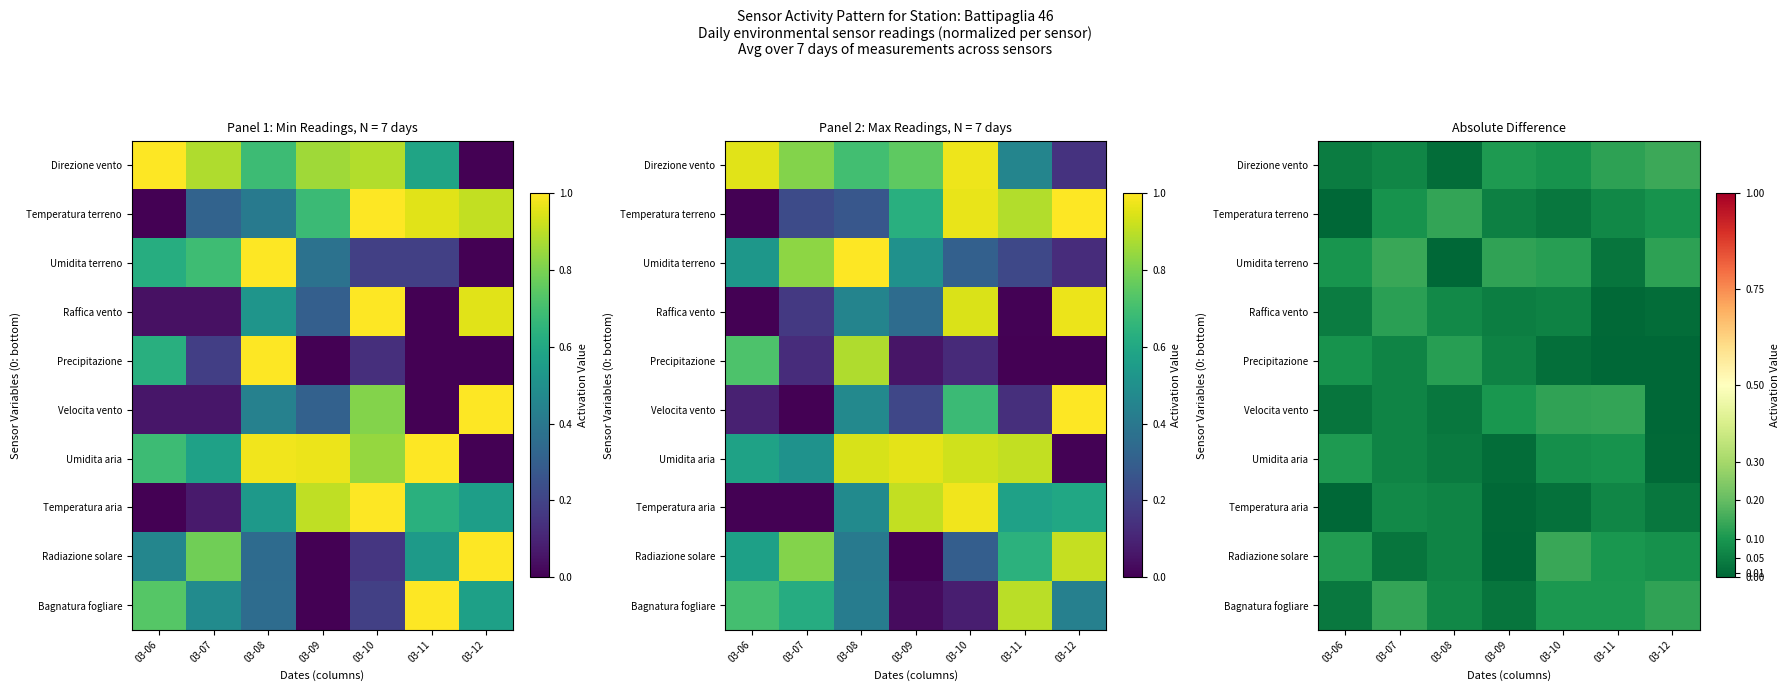

Is the value of Precipitazione at 03-09 greater than the value of Velocita vento at 03-08?

Yes